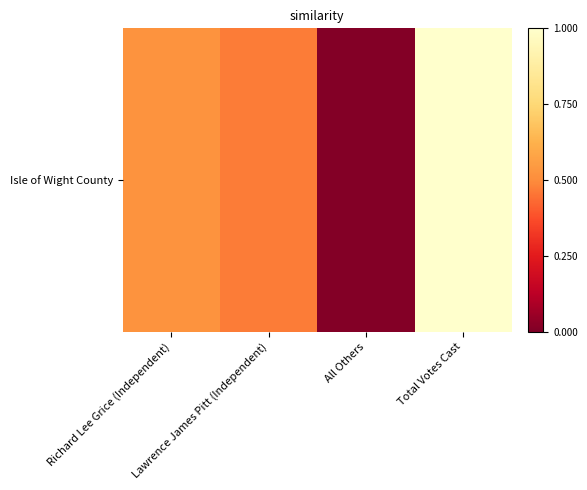

Where does the data first go above 1108?

Total Votes Cast